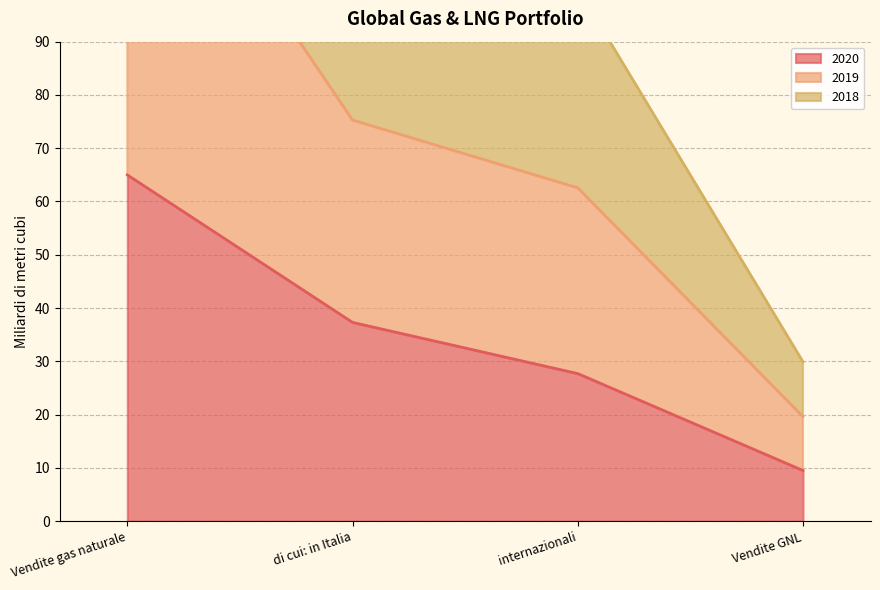

How many lines are shown in the chart?

3